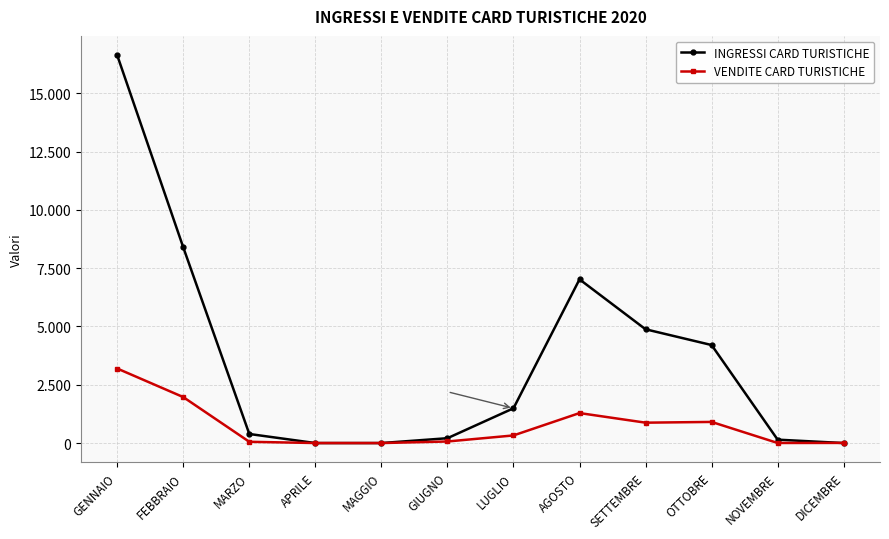

What position from the left is NOVEMBRE?

11